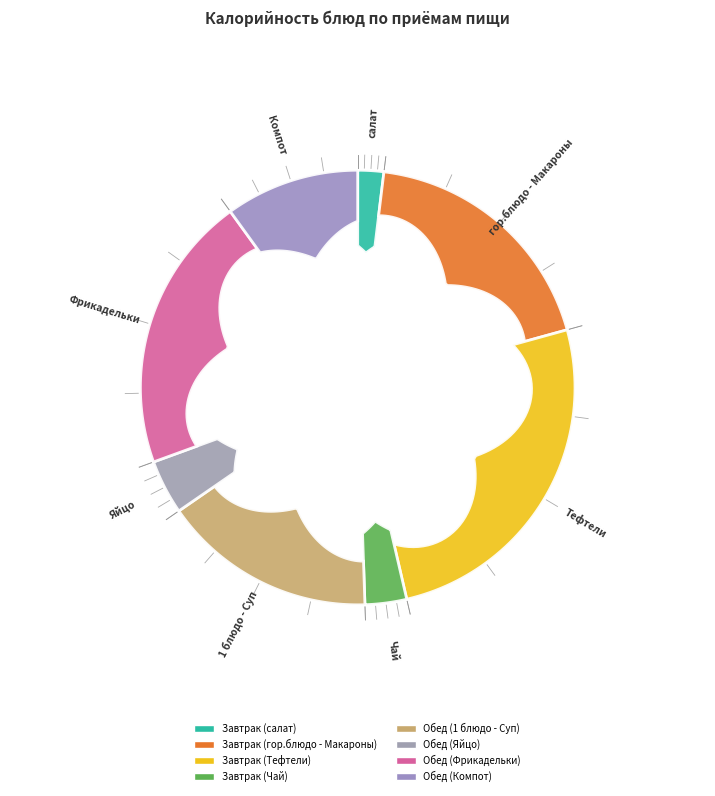

What is the smallest slice in the pie chart?

Завтрак (салат)